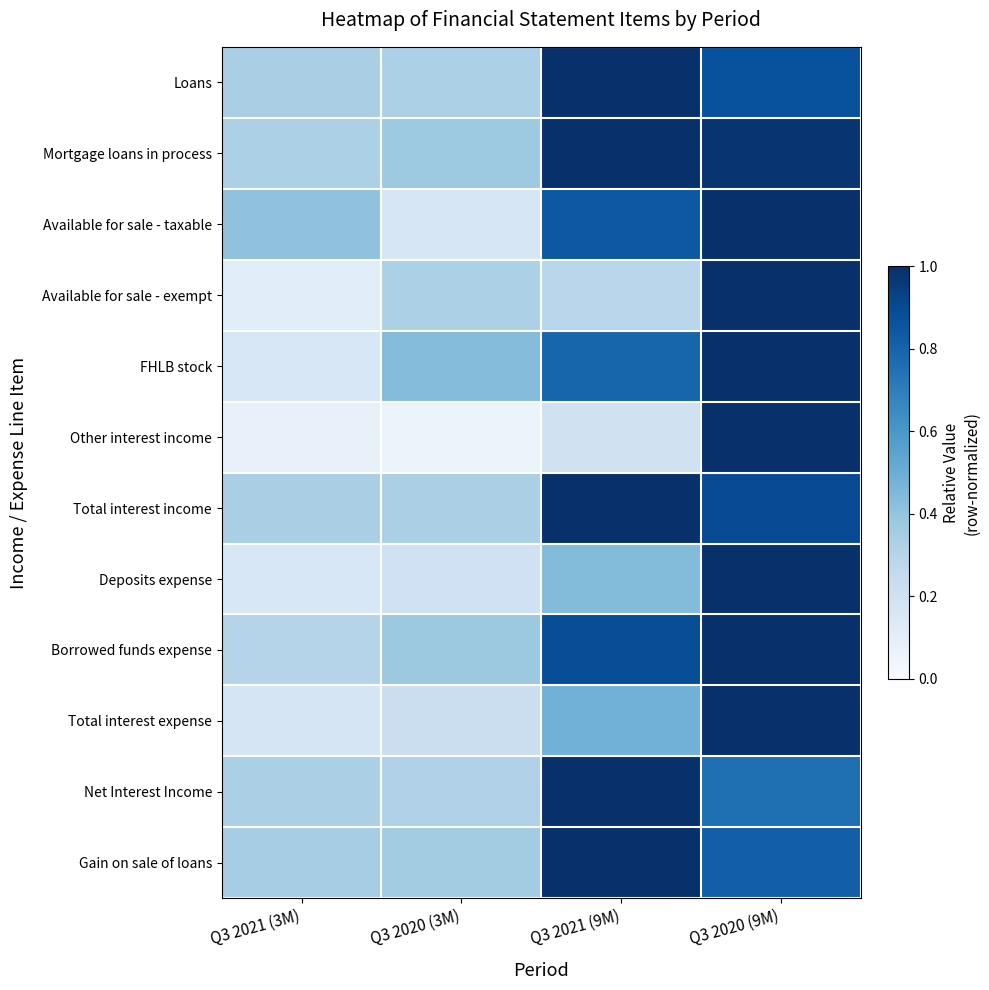

Count the number of data series in this chart.

12